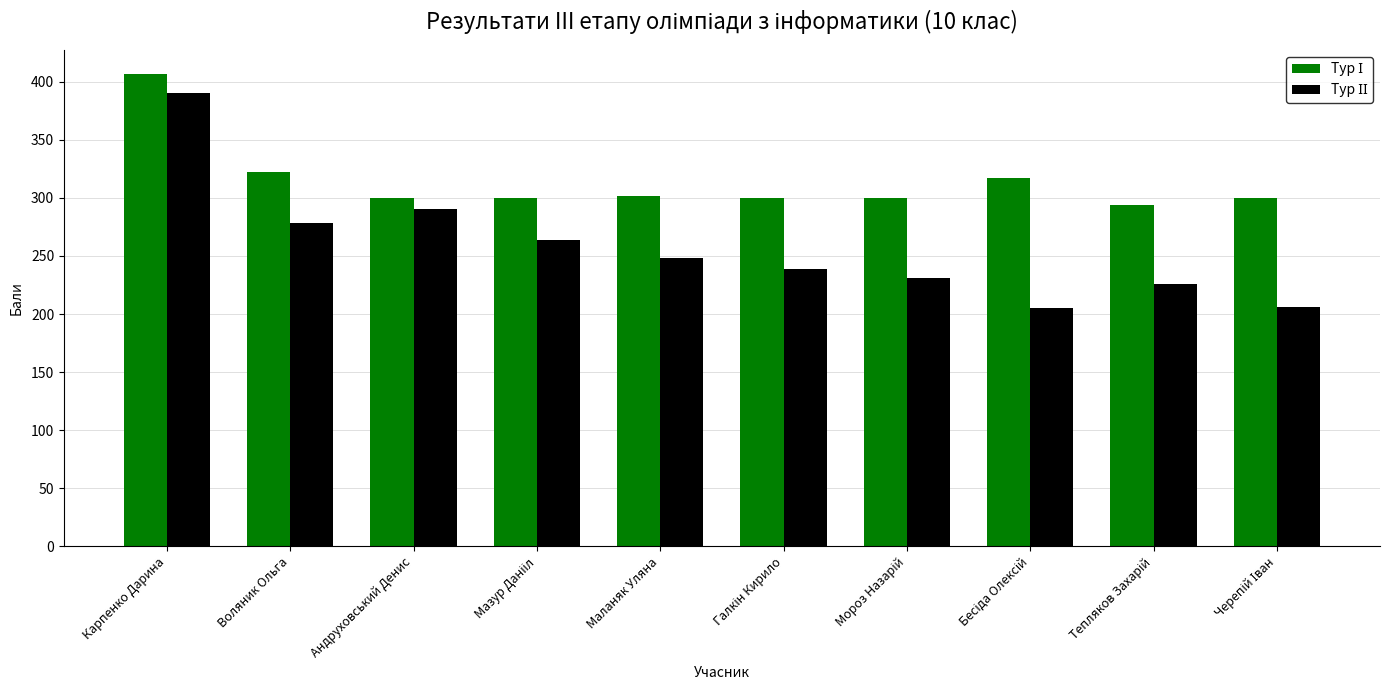

What is the maximum value shown in the chart?

407